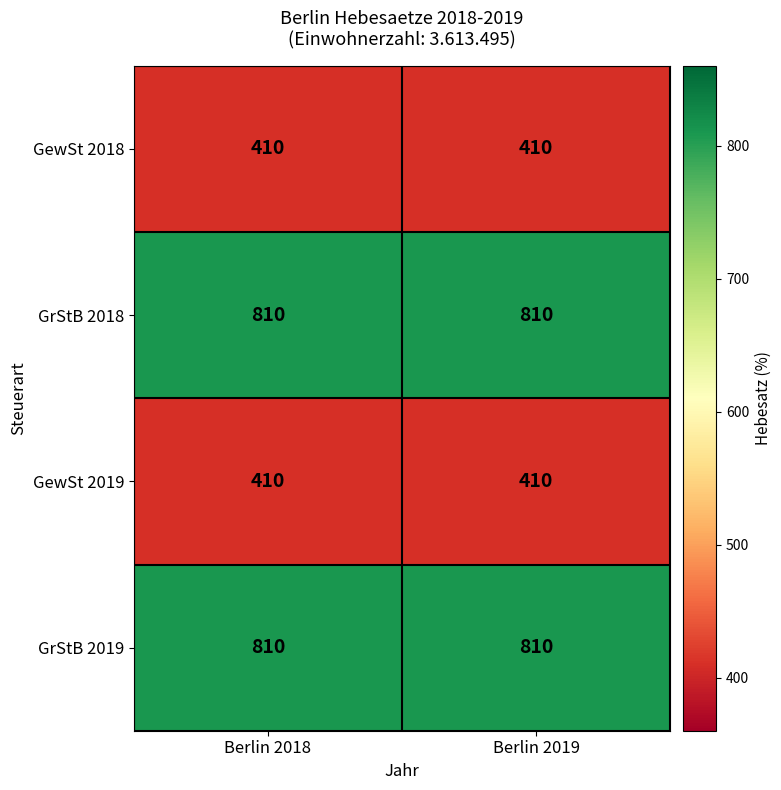

What is the spread (max minus min) of values at Berlin 2019?

400